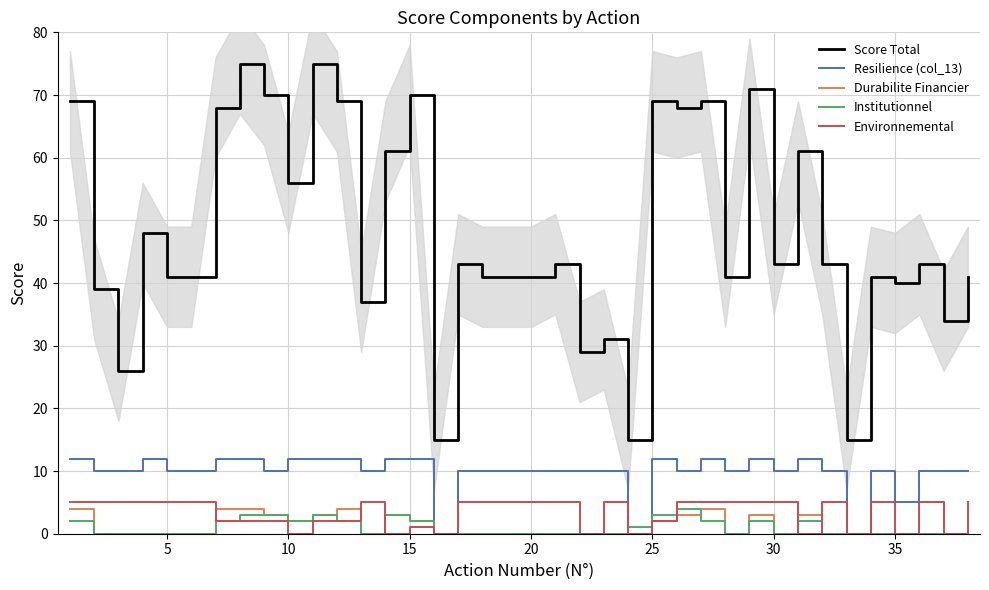

Does the chart display data point markers on the line(s)?

No